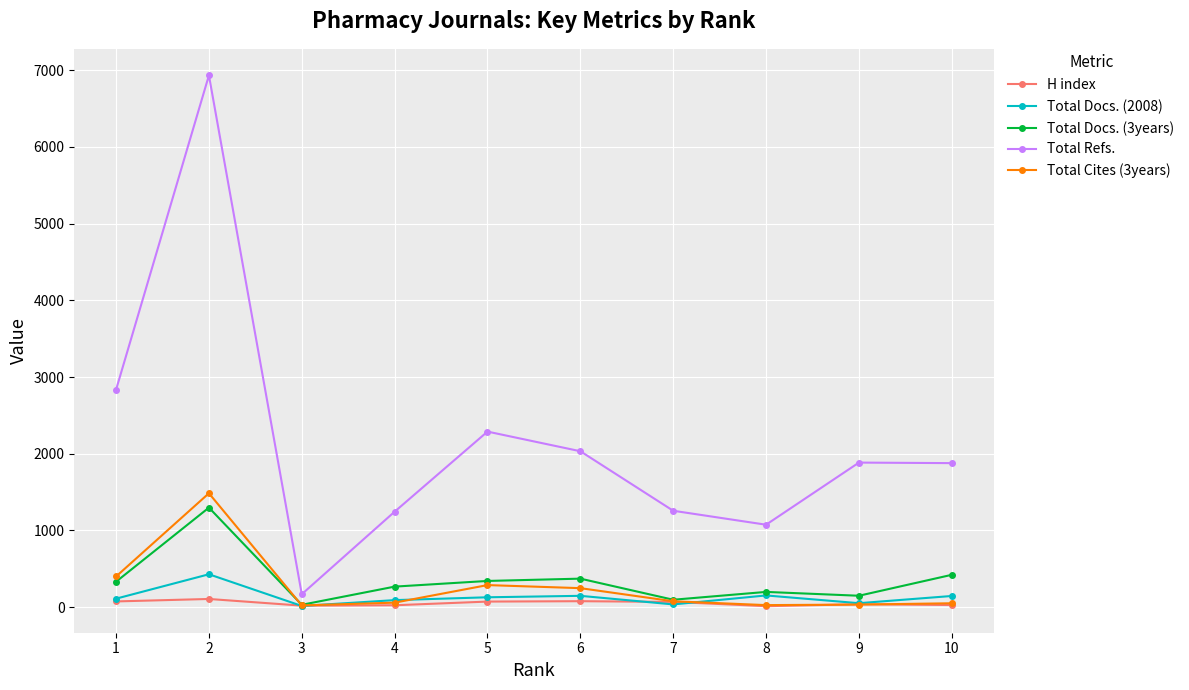

At which label does H index first exceed 69?

1